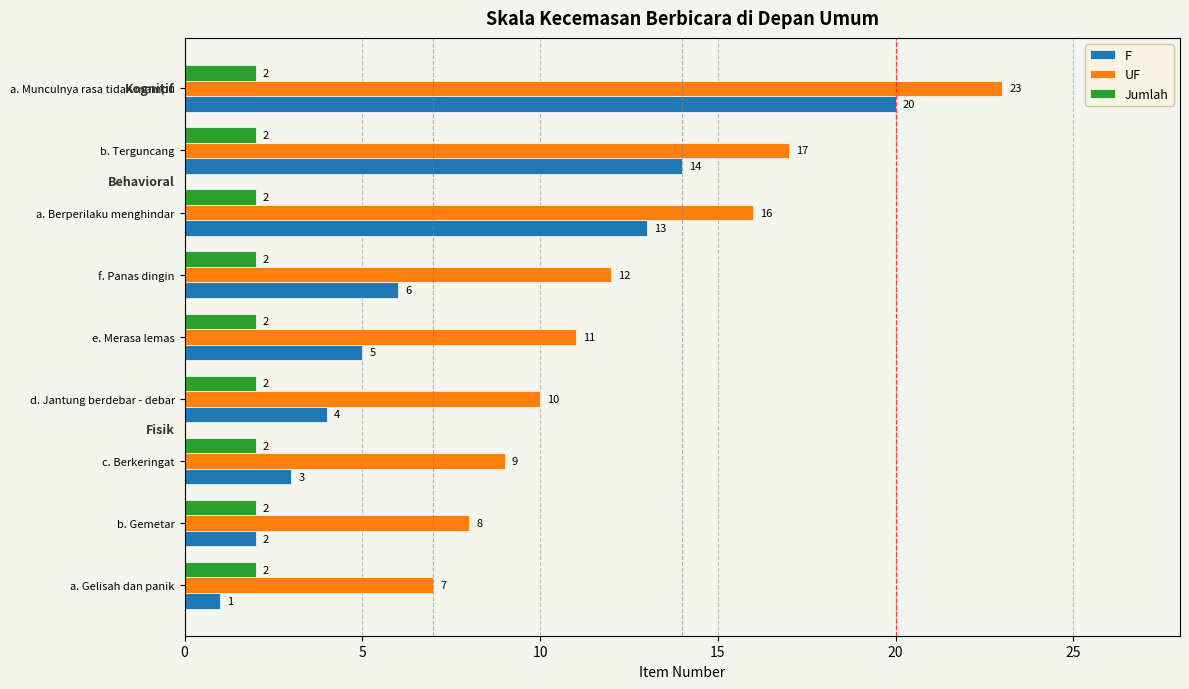

Is it true that UF equals 15 at d. Jantung berdebar - debar?

False